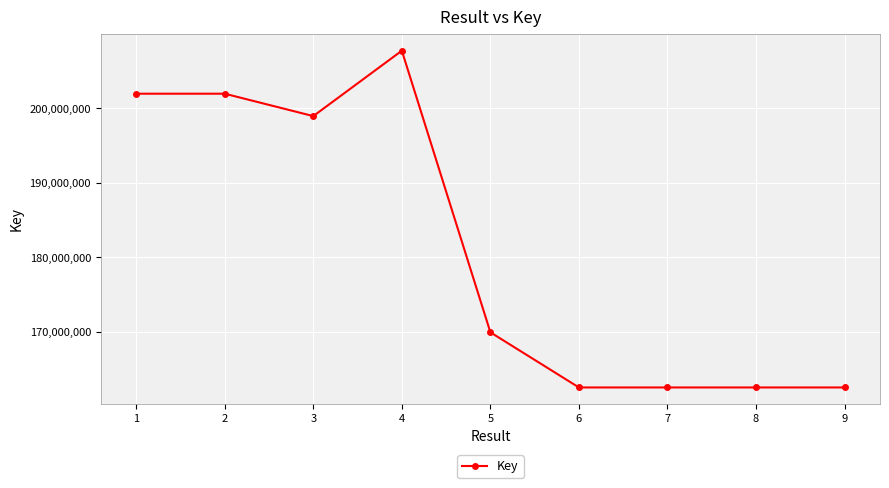

What is the value of the 7th point from the left?

162571017